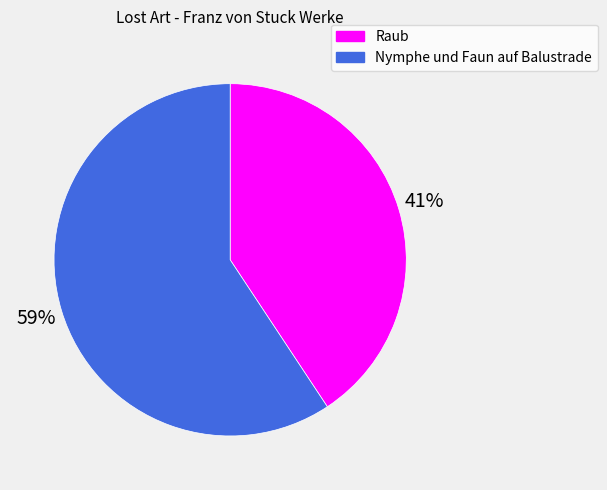

The Raub slice represents 55% of the pie. True or false?

False